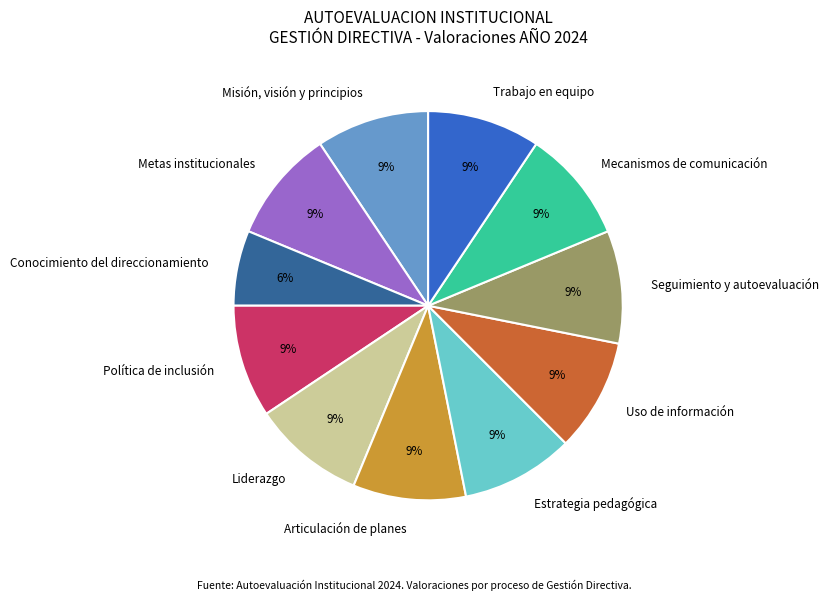

Which category has the smallest portion of the pie?

Conocimiento del direccionamiento